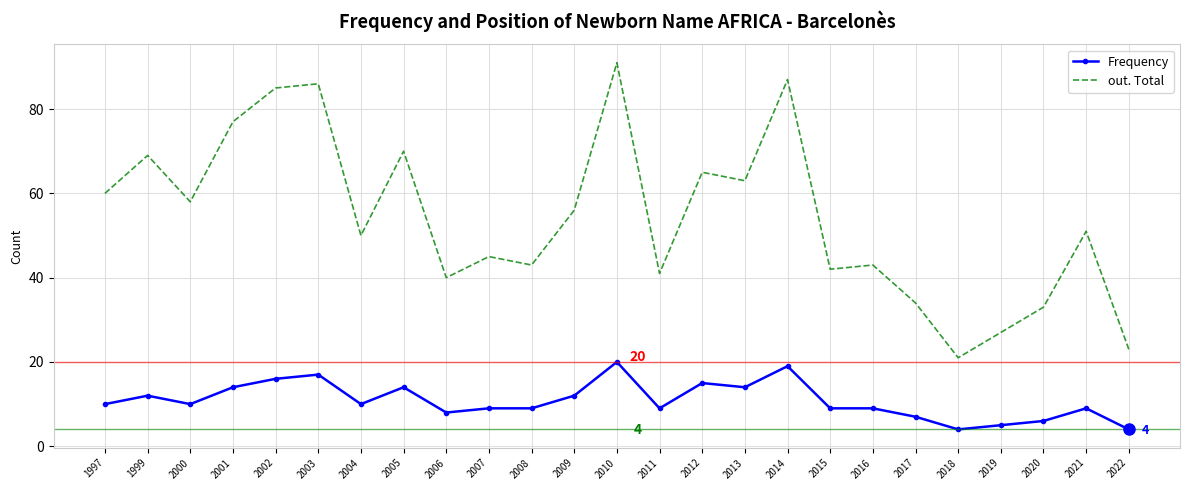

The value of out. Total at 2012 is 65. True or false?

True